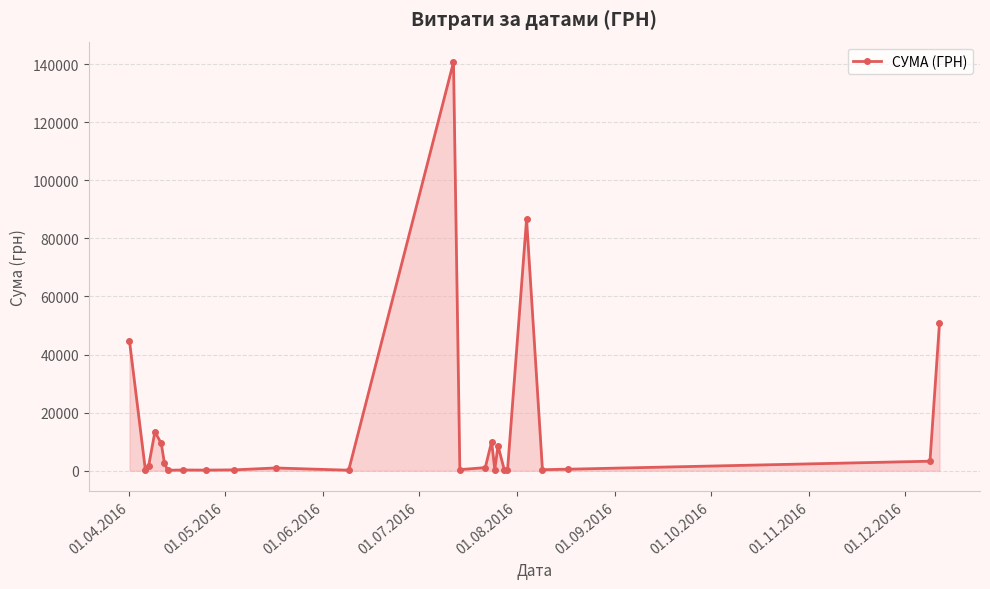

What is the value of the 5th point from the left?

9389.1